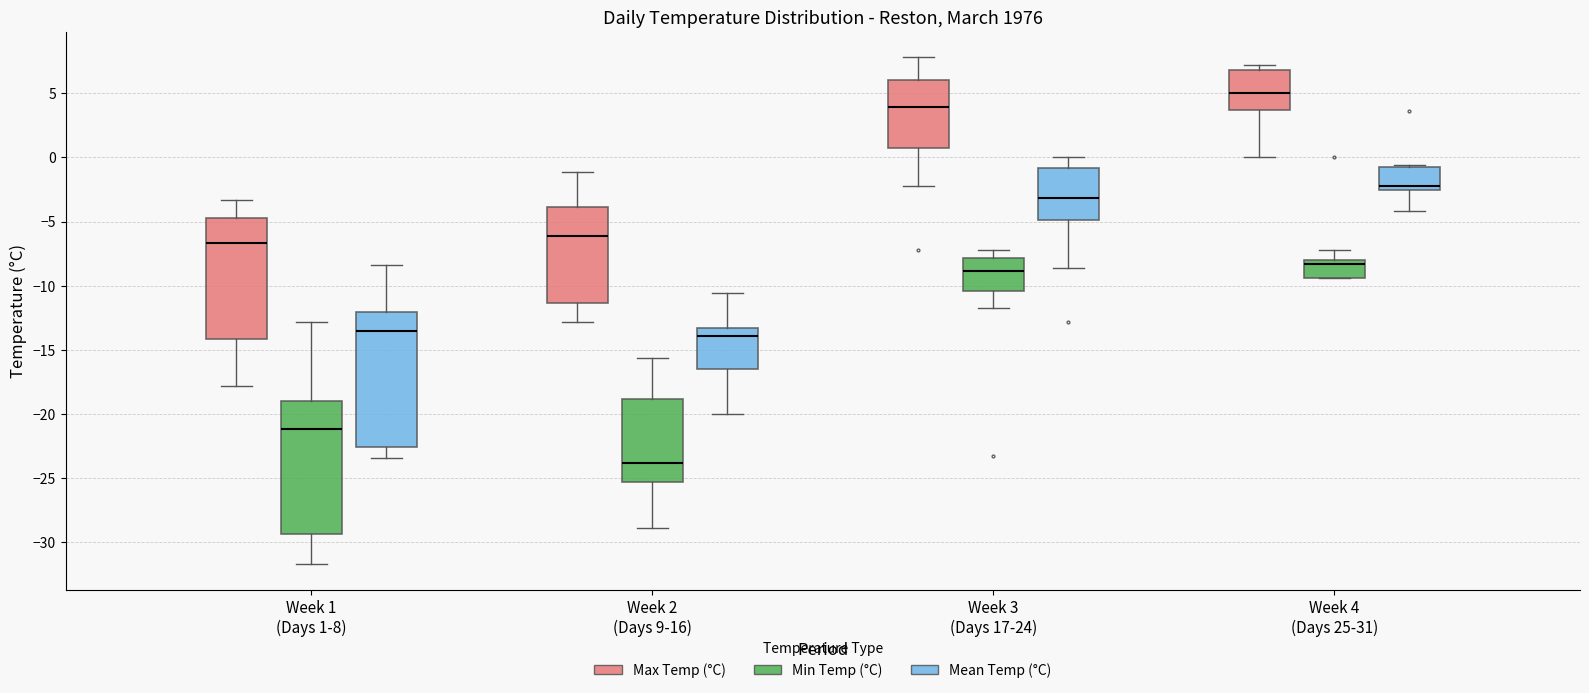

Which box has the lowest median line?

Week 2 (Days 9-16) (Min Temp (°C))